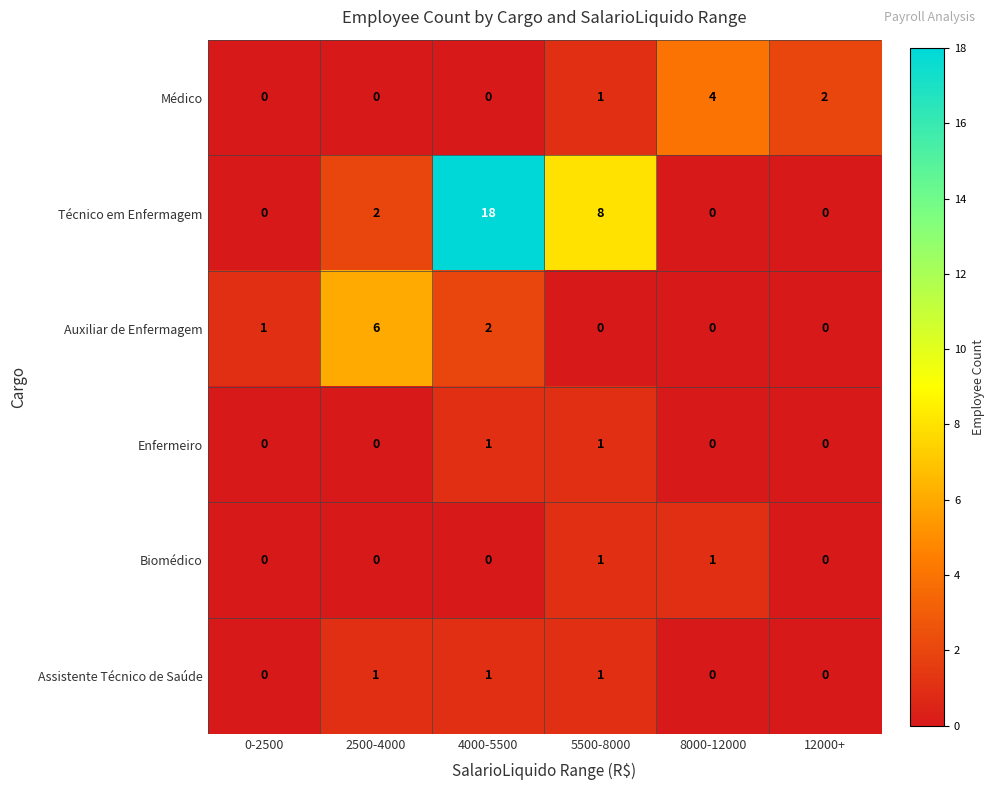

Which label corresponds to the largest value in the chart?

4000-5500